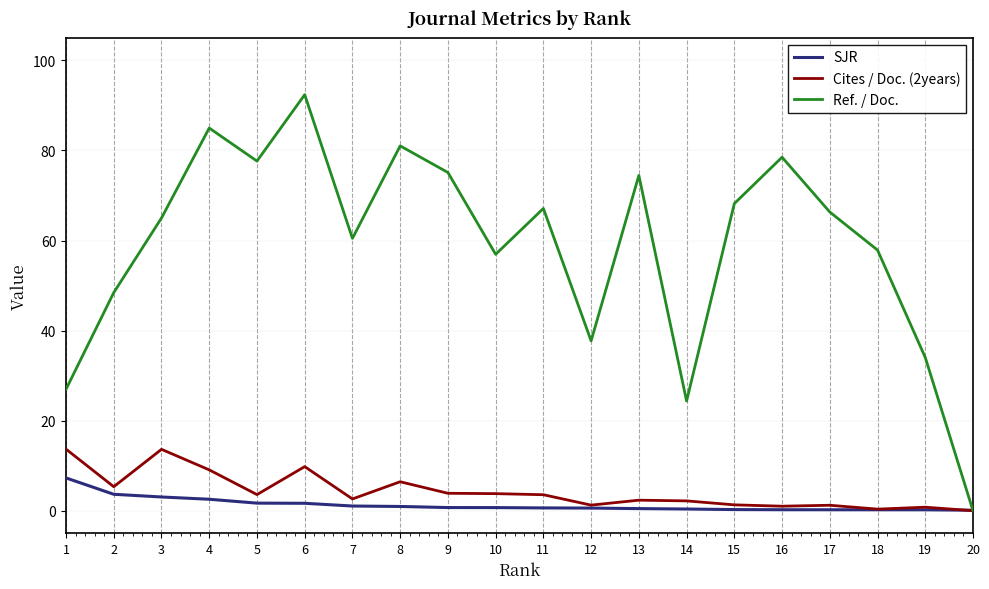

True or false: Cites / Doc. (2years) has a value of 2.2 at 14.

True